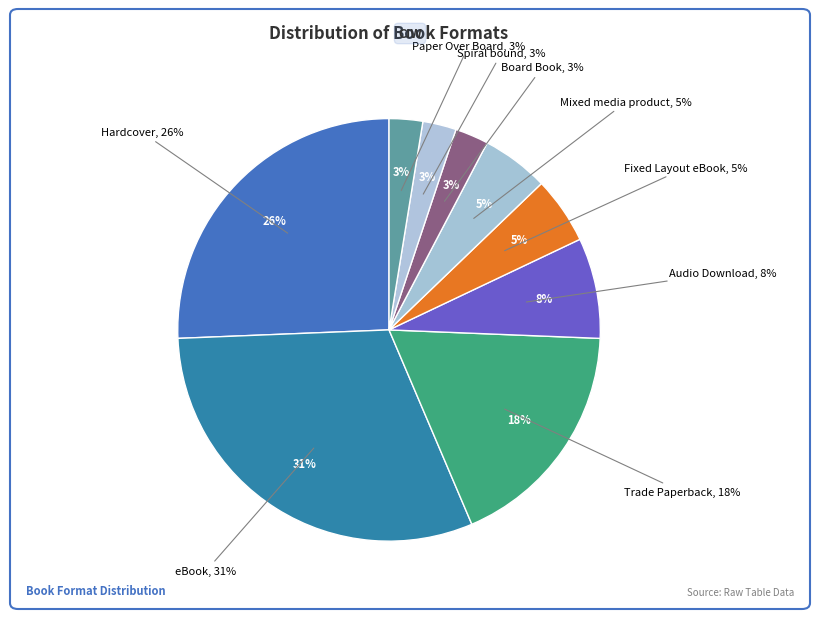

True or false: eBook accounts for 37% of the total.

False